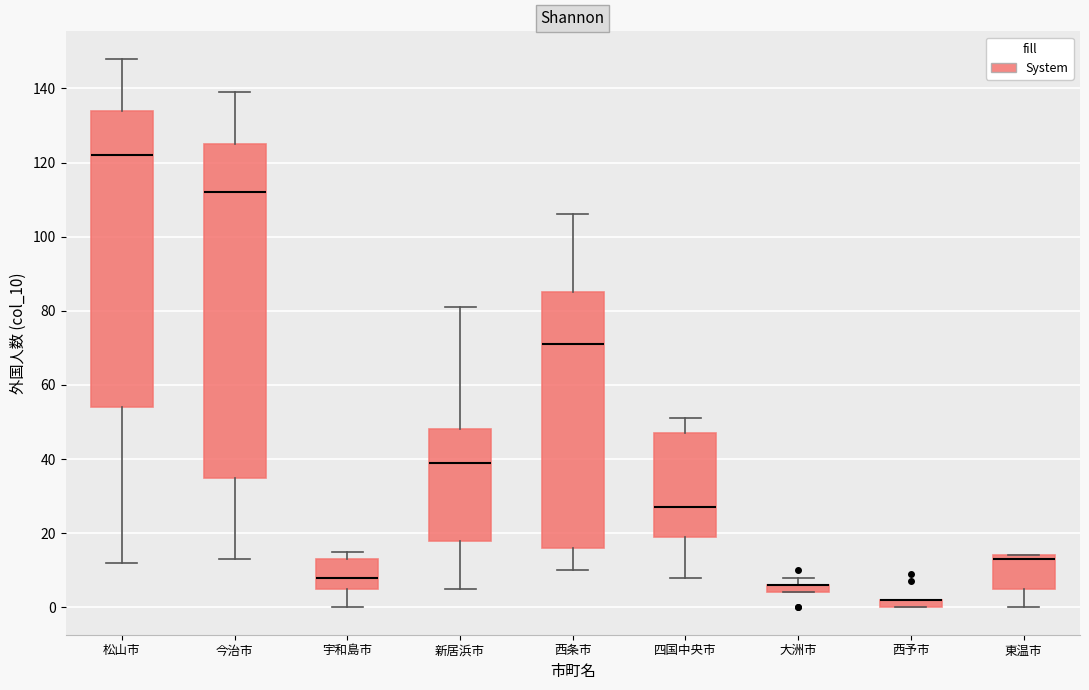

Where is the upper edge of the box for 西条市 on the y-axis? The values are not printed on the chart, so give them approximately, as read against the axis.

86